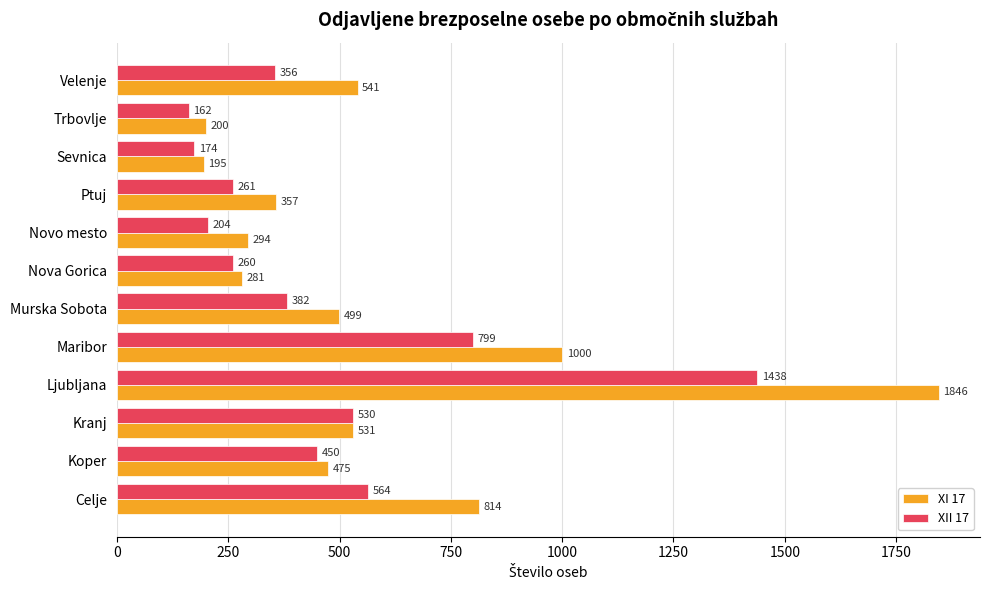

Which series has the largest total across all categories?

XI 17